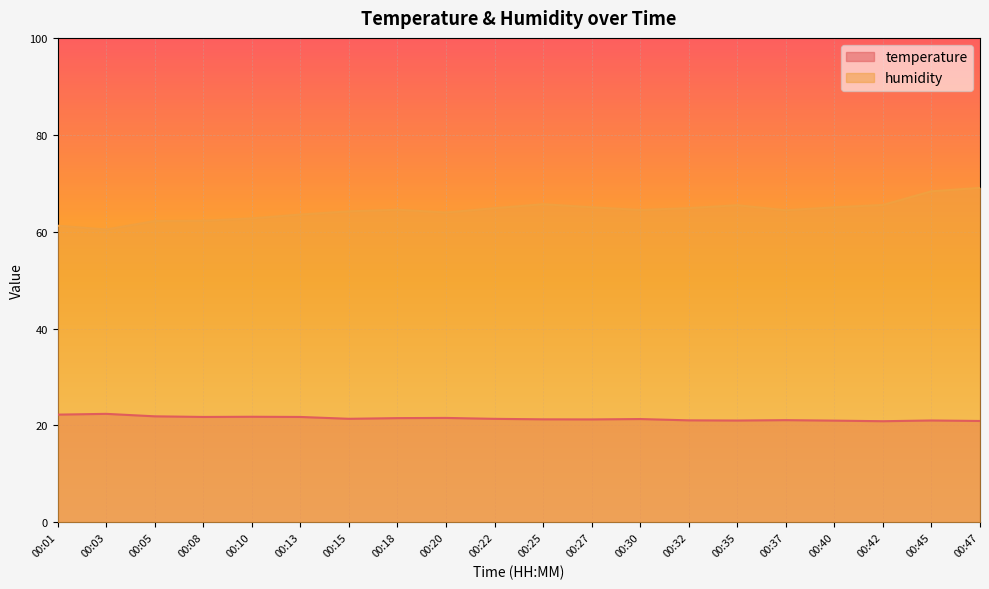

What is the value of the humidity point at the 7th from the left?

64.2